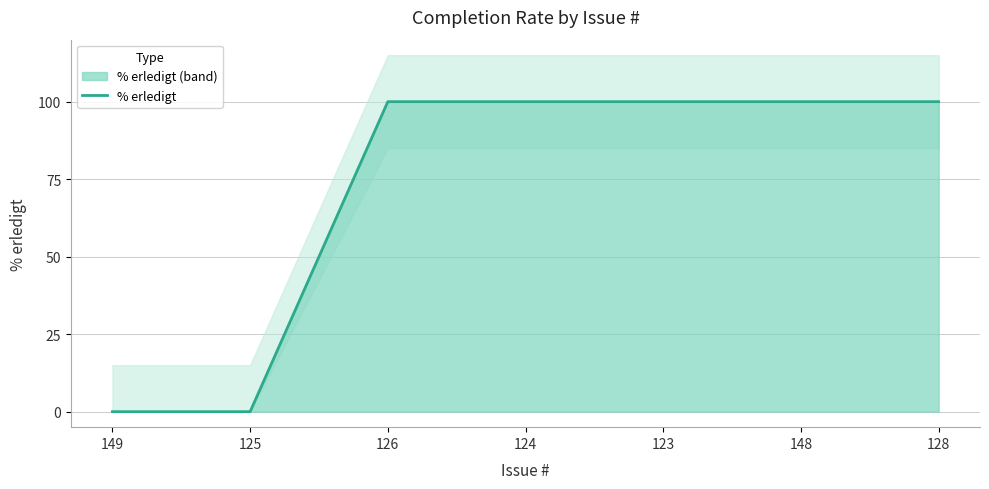

Reading right to left, list all the values displayed in this chart.

128=100	148=100	123=100	124=100	126=100	125=0	149=0